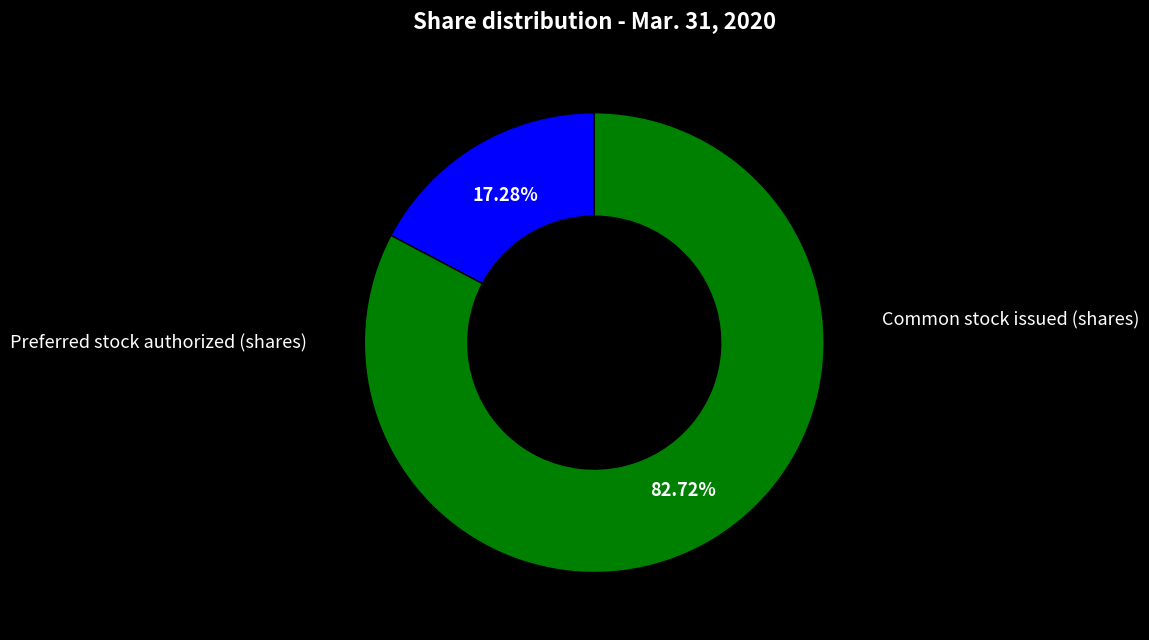

True or false: Preferred stock authorized (shares) accounts for 31% of the total.

False